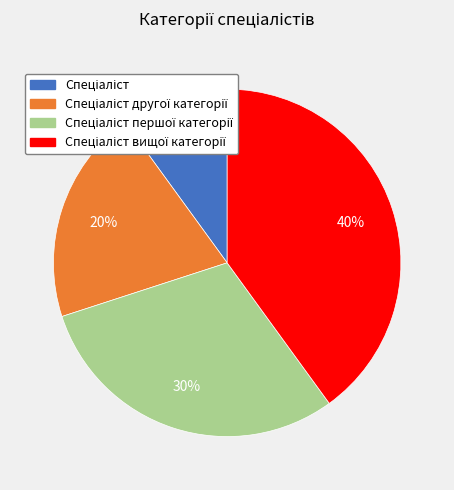

To the nearest percent, what is the average slice percentage?

25%